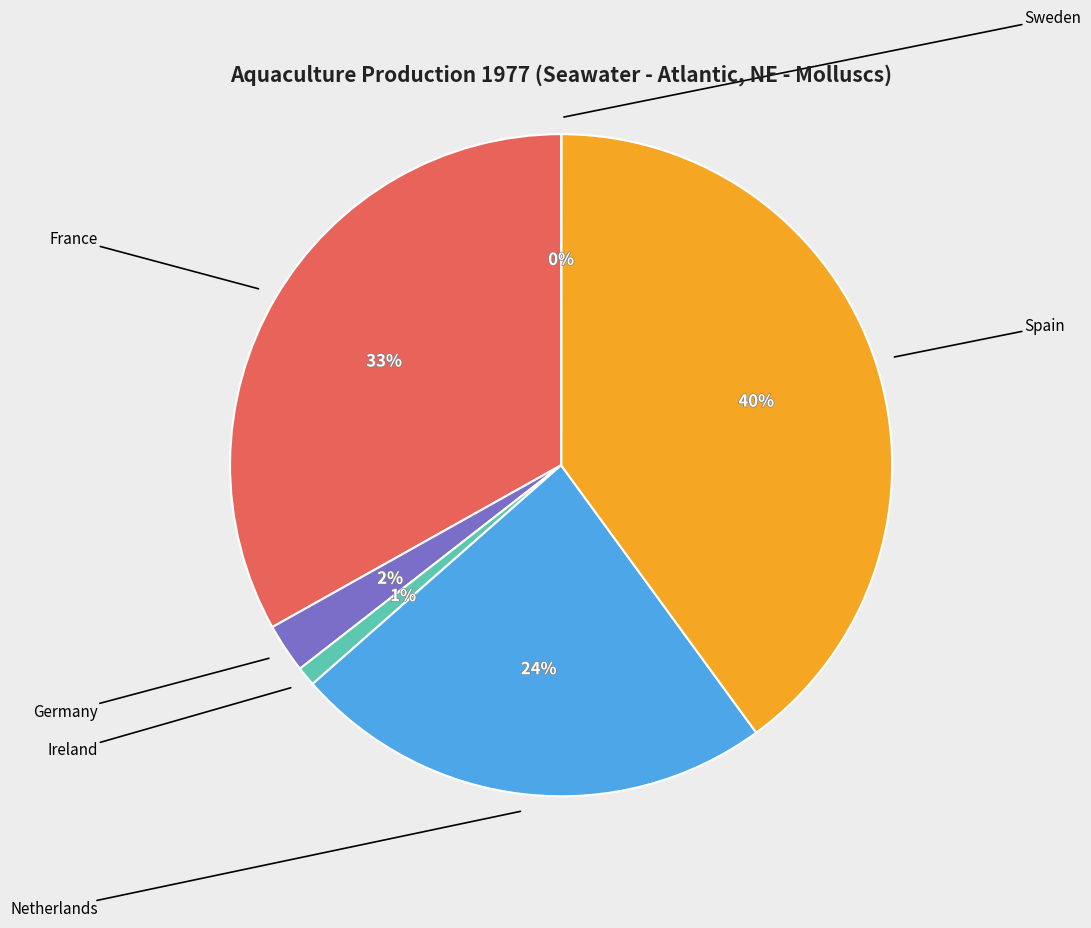

Is there a majority slice in this chart?

No